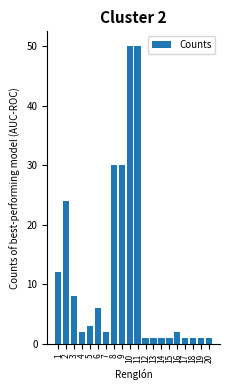

Reading left to right, list all the values displayed in this chart.

1=12	2=24	3=8	4=2	5=3	6=6	7=2	8=30	9=30	10=50	11=50	12=1	13=1	14=1	15=1	16=2	17=1	18=1	19=1	20=1